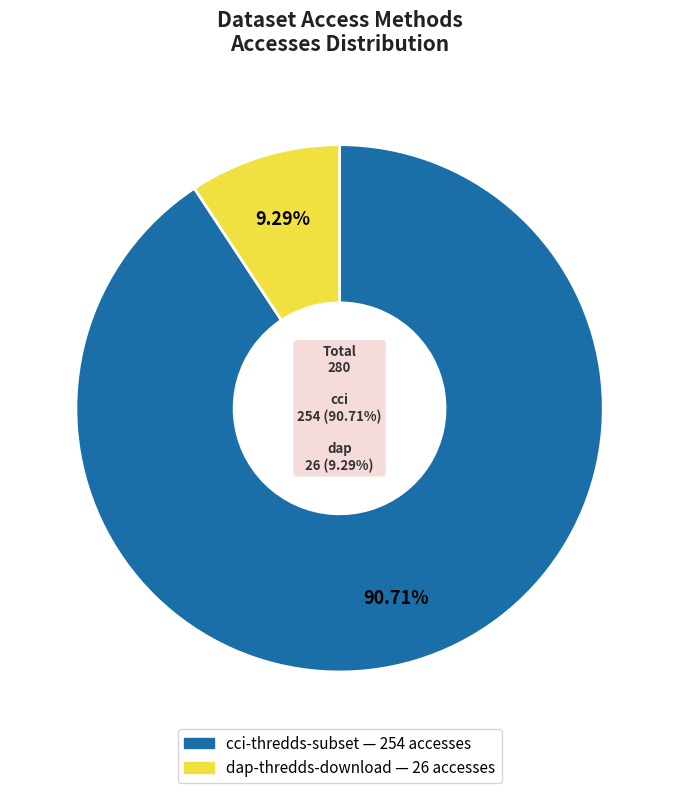

Which category accounts for the majority?

cci-thredds-subset